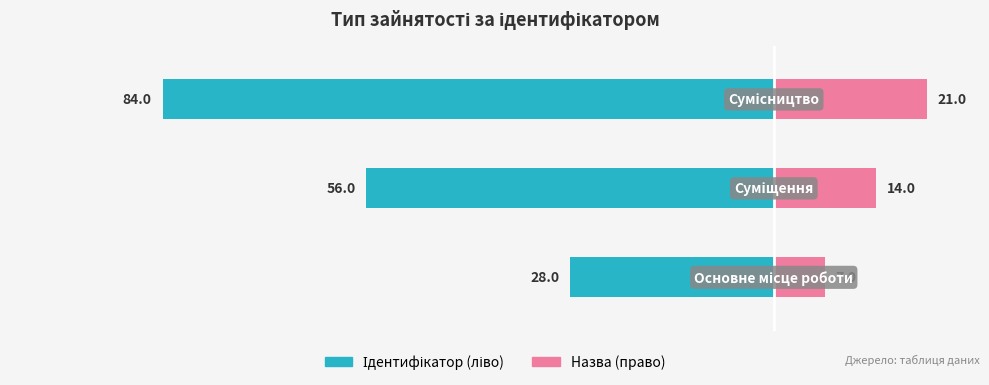

True or false: Ідентифікатор (ліво) has a value of -84 at 1.

False